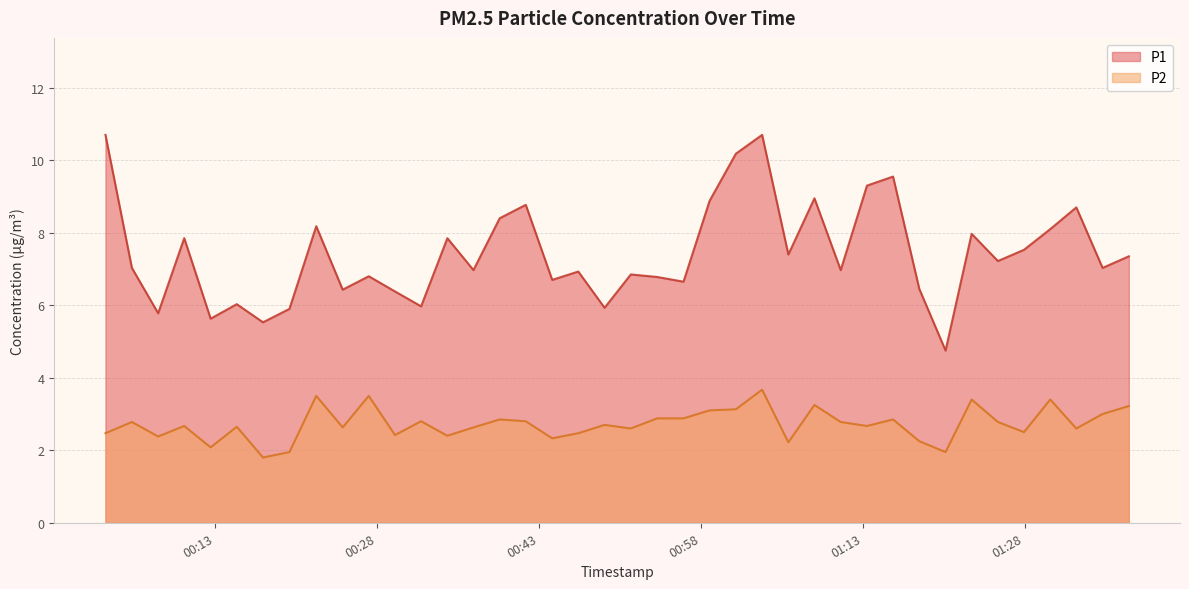

What is the difference between the maximum and minimum values in the P2 series?

1.9